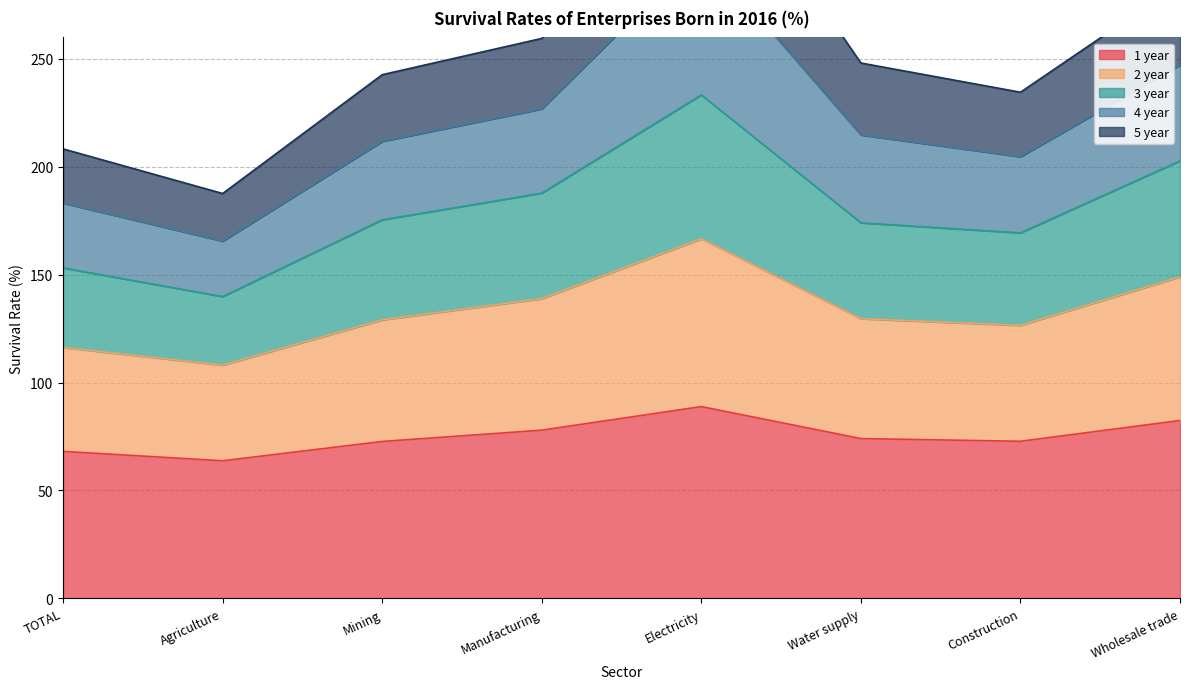

How many interior local peaks does the 2 year series have?

1